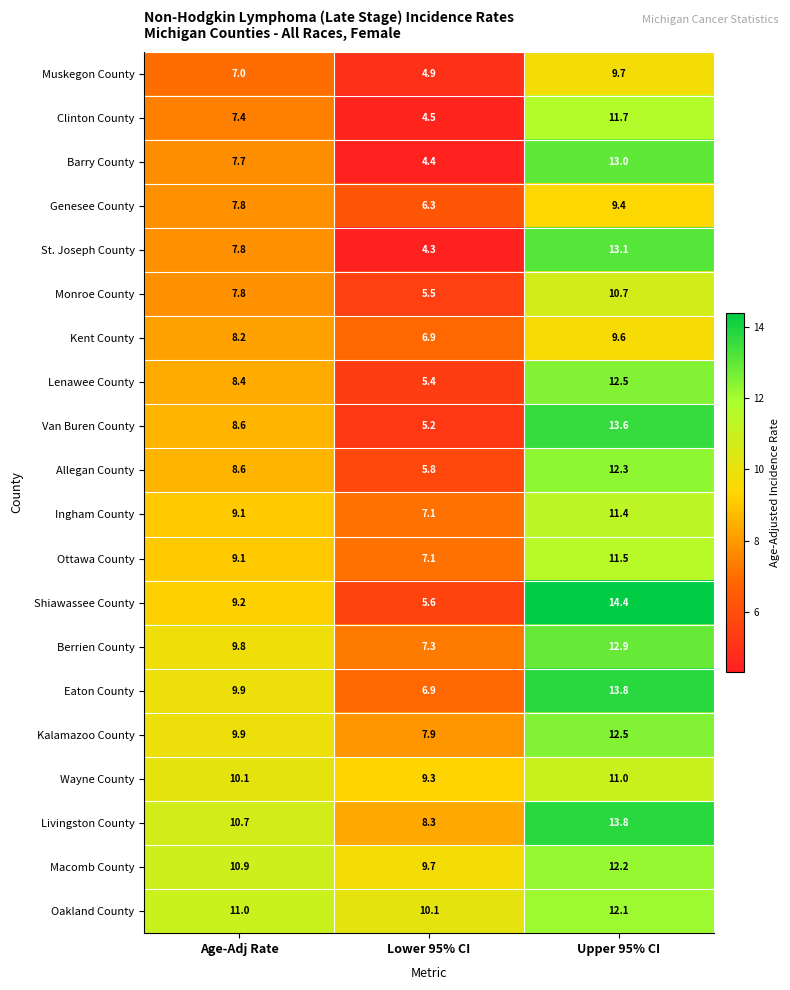

Is it true that Wayne County equals 5.2 at Upper 95% CI?

False